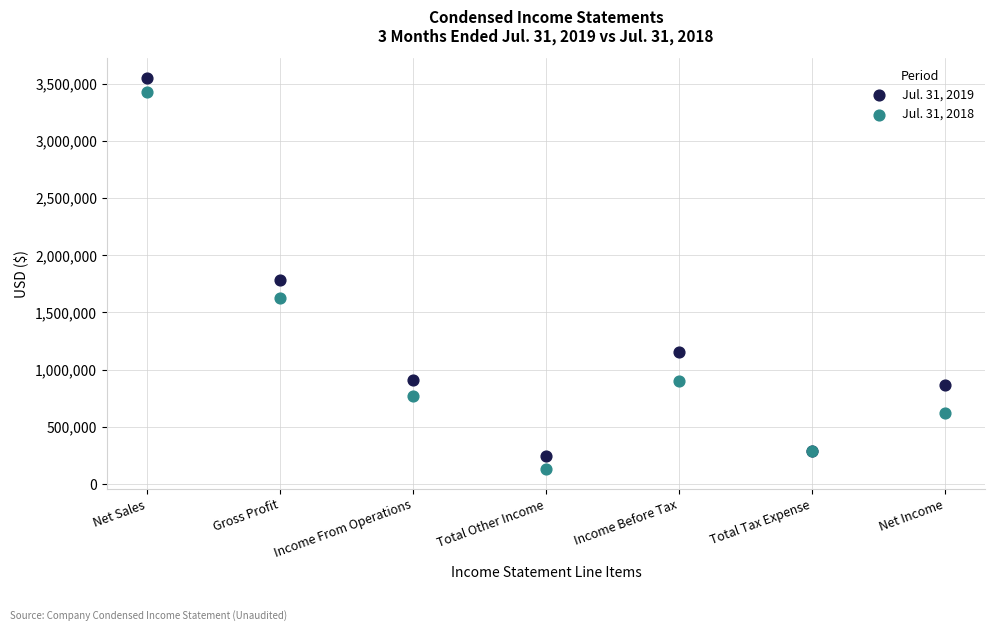

What are all the series names shown in the legend?

Jul. 31, 2019, Jul. 31, 2018